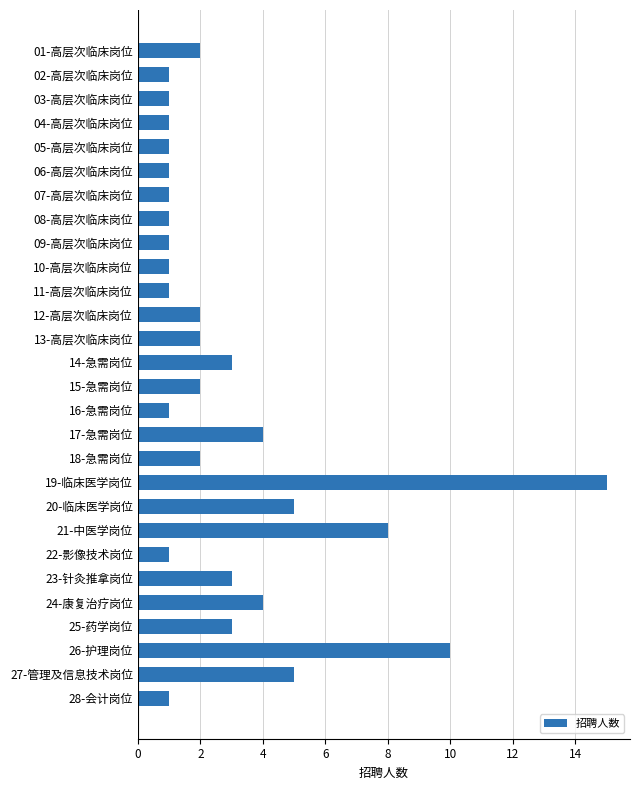

What is the difference between the maximum and minimum values?

14